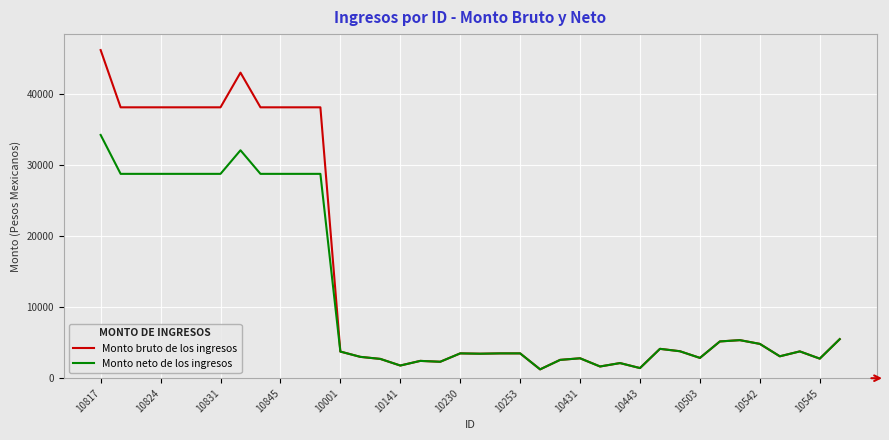

What is the lowest value of the Monto bruto de los ingresos series?

1245.2